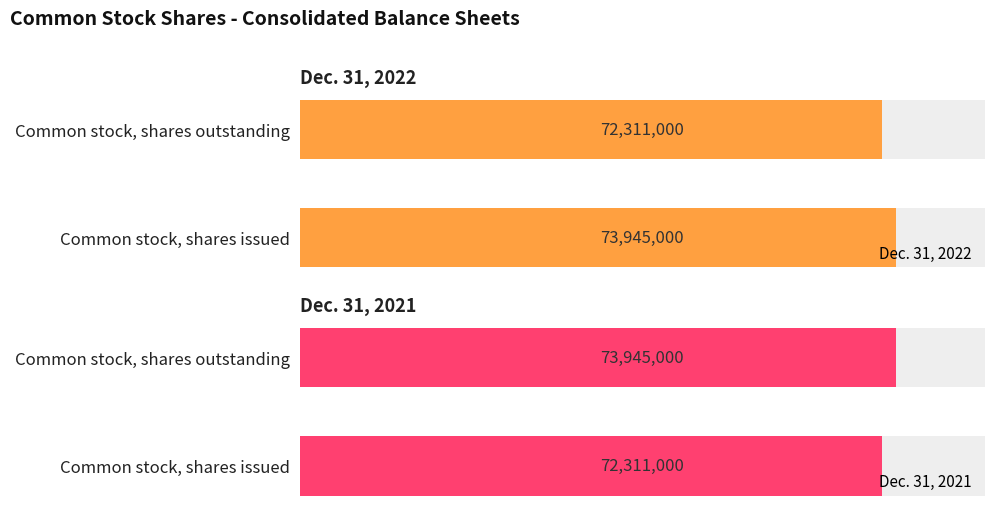

Reading left to right, what are all the values shown in this chart?

Dec. 31, 2022: 73945000	72311000
Dec. 31, 2021: 72311000	73945000